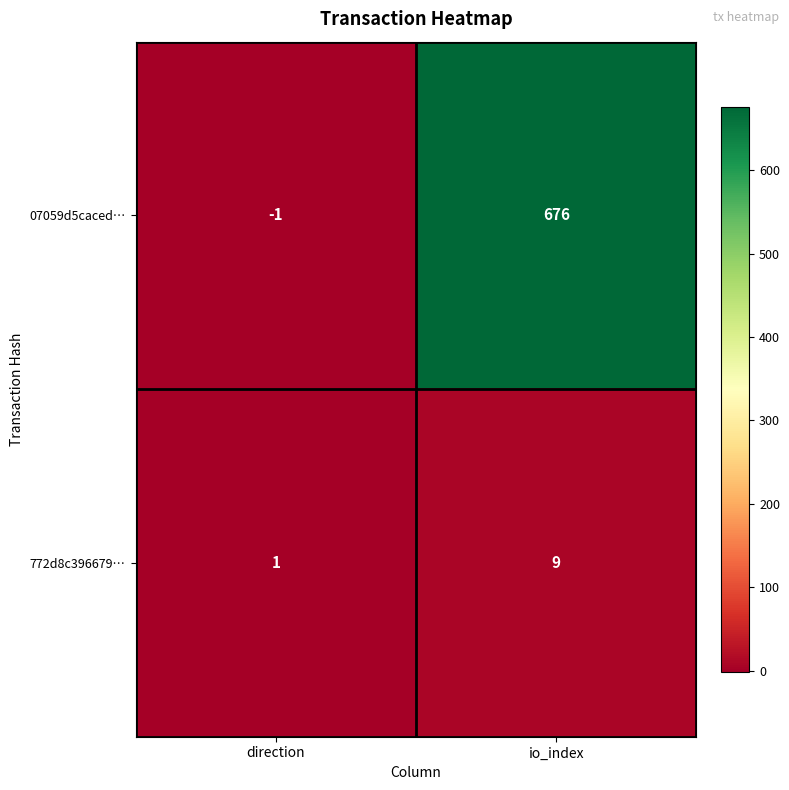

Reading left to right, extract all data points from this chart.

07059d5caced…: direction=-1	io_index=676
772d8c396679…: direction=1	io_index=9